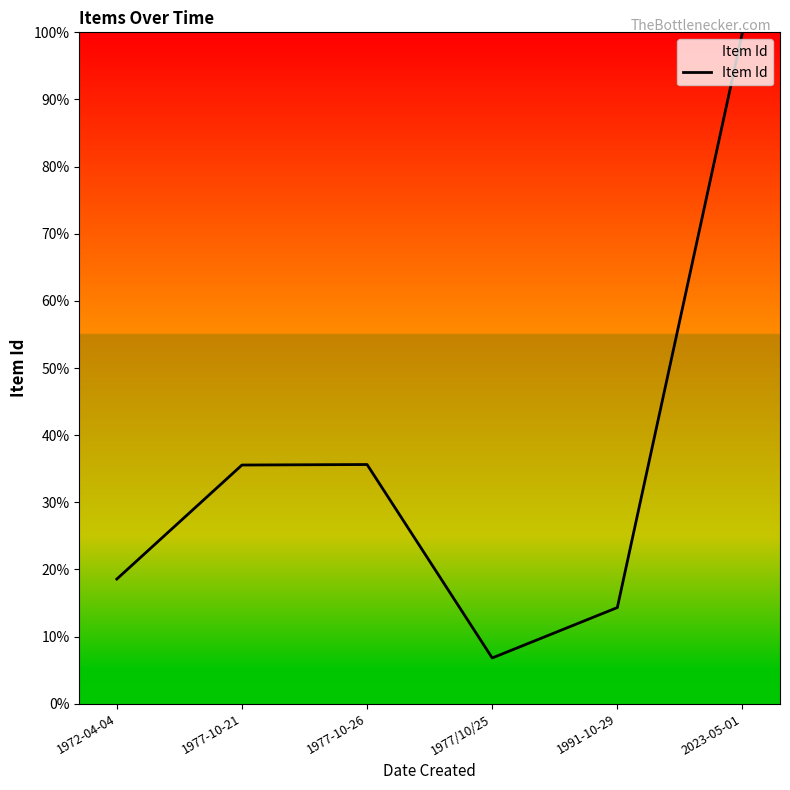

What is the average value?

35.2